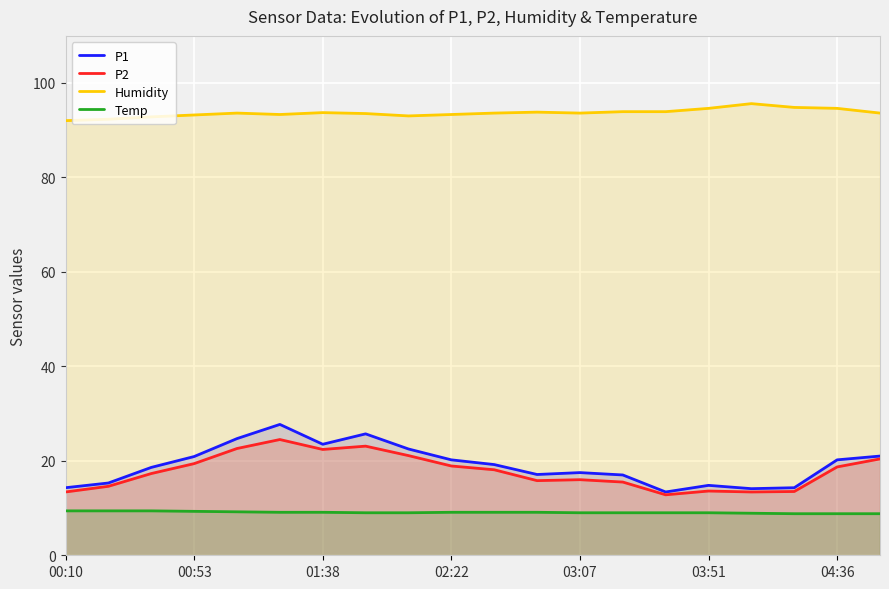

Rank the series at 14 from highest to lowest value.

Humidity, P1, P2, Temp